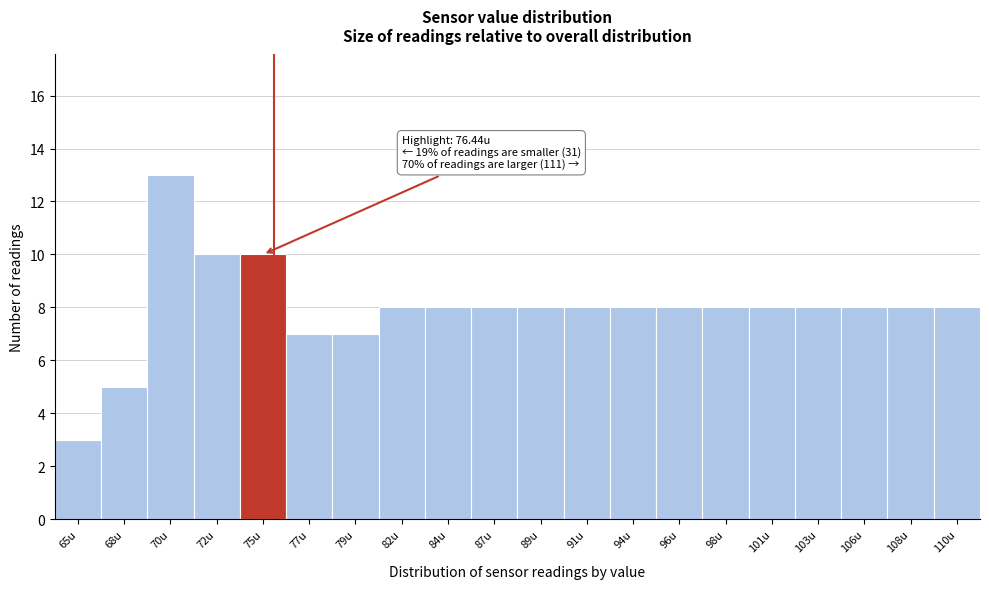

Reading right to left, list all the values displayed in this chart.

8	8	8	8	8	8	8	8	8	8	8	8	8	7	7	10	10	13	5	3